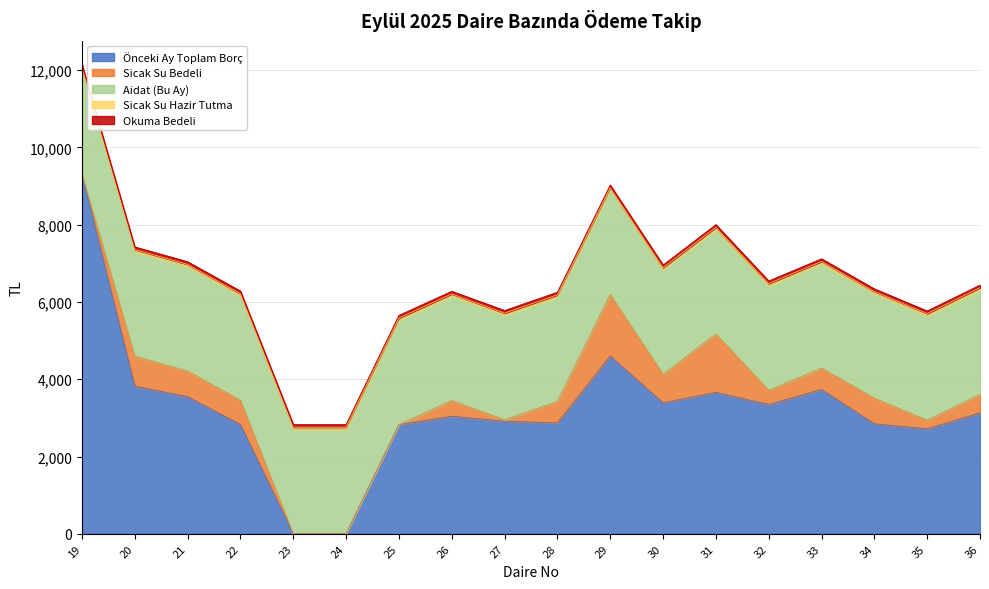

Reading right to left, what are all the values shown in this chart?

Önceki Ay Toplam Borç: 3131.9	2718.5	2848.7	3737.7	3347.9	3663.3	3391.5	4603.0	2872.3	2914.8	3044.0	2825.7	-1478.9	-1667.9	2829.0	3551.0	3824.2	9322.1
Sicak Su Bedeli: 479.0	221.1	663.2	552.6	368.4	1510.6	736.9	1594.8	552.6	36.8	405.3	0.0	0.0	0.0	626.3	663.2	773.7	0.0
Aidat (Bu Ay): 2700.0	2700.0	2700.0	2700.0	2700.0	2700.0	2700.0	2700.0	2700.0	2700.0	2700.0	2700.0	2700.0	2700.0	2700.0	2700.0	2700.0	2700.0
Sicak Su Hazir Tutma: 60.0	60.0	60.0	60.0	60.0	60.0	60.0	60.0	60.0	60.0	60.0	60.0	60.0	60.0	60.0	60.0	60.0	60.0
Okuma Bedeli: 69.0	69.0	69.0	69.0	69.0	69.0	69.0	69.0	69.0	69.0	69.0	69.0	69.0	69.0	69.0	69.0	69.0	69.0